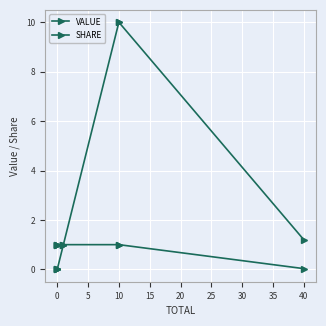

How many lines are shown in the chart?

2